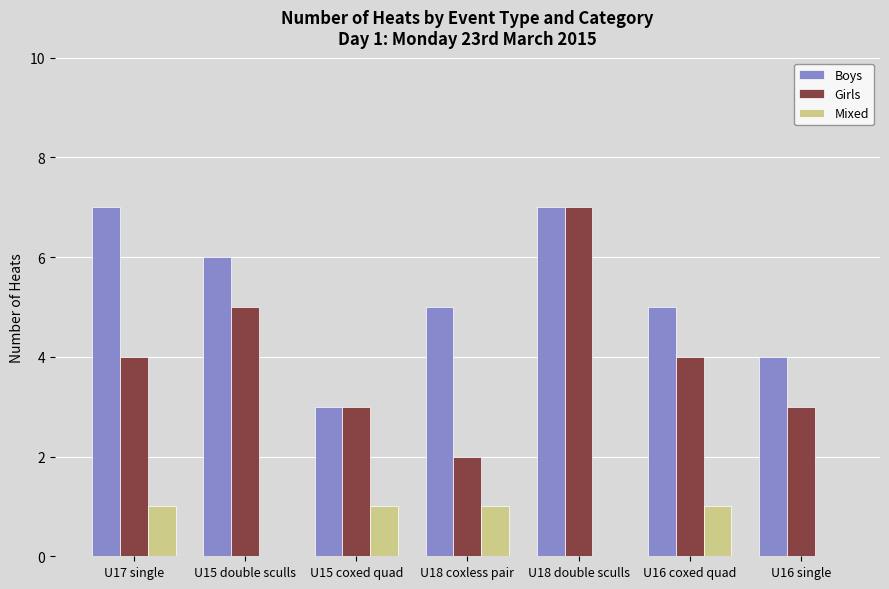

What is the sum of the Mixed values at U17 single and U16 single?

1